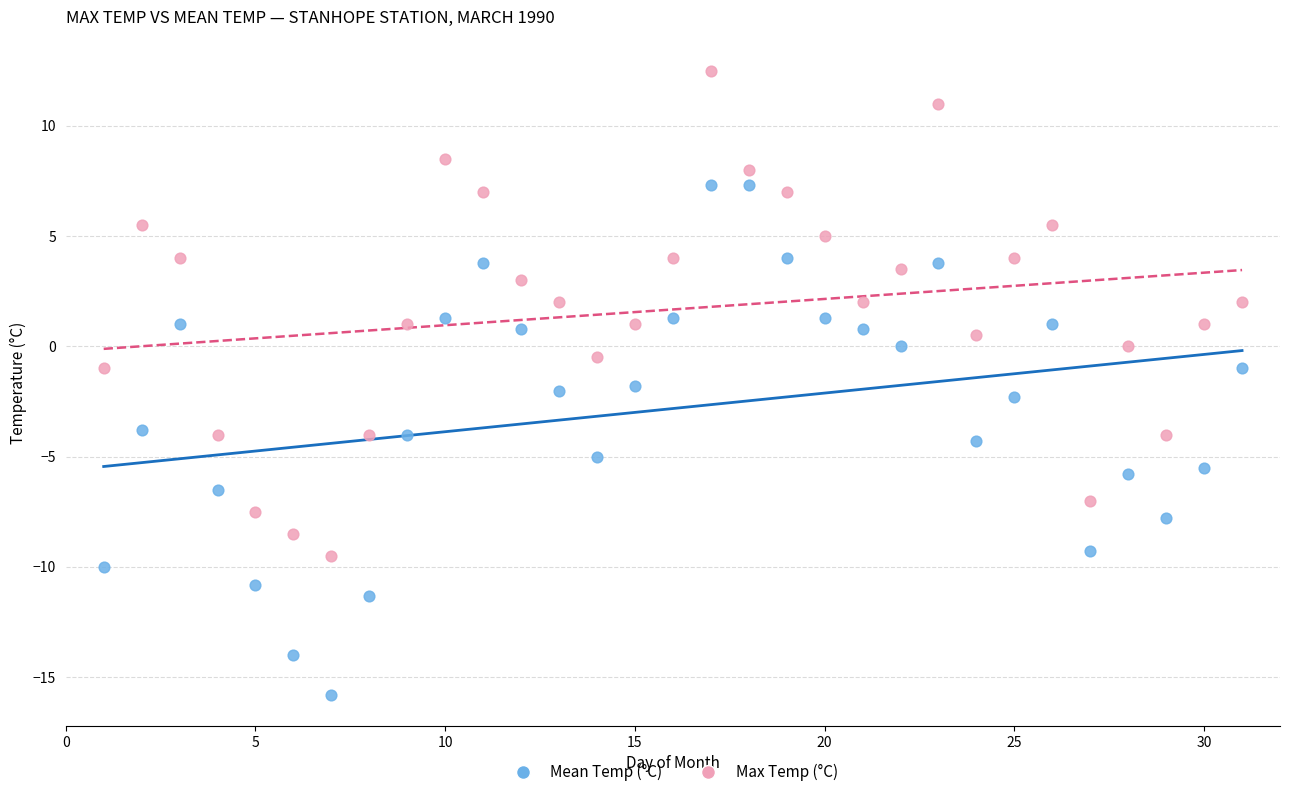

Which series reaches the minimum Y coordinate?

Mean Temp (°C)